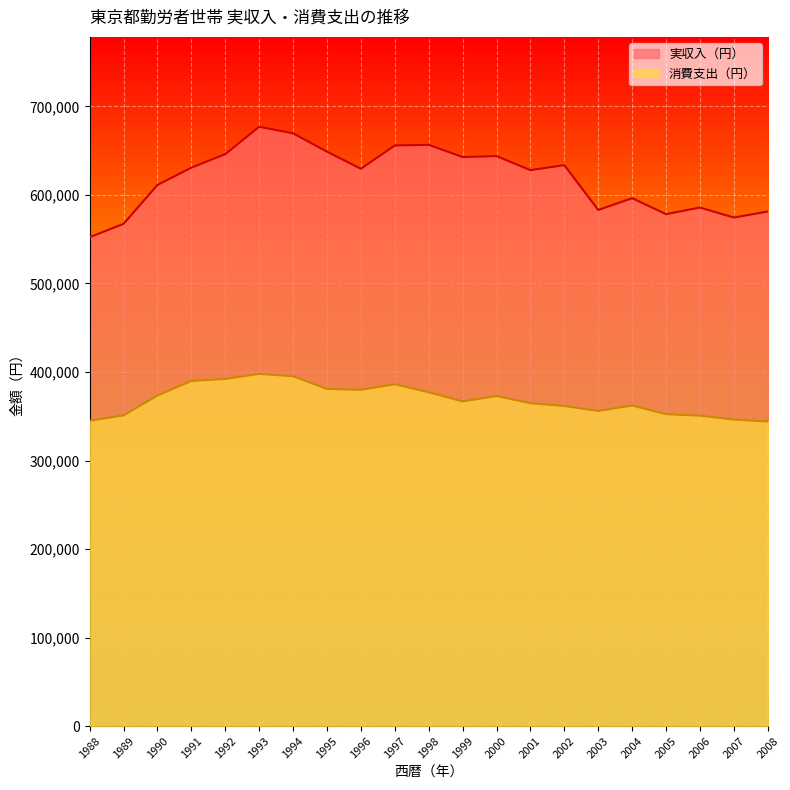

What is the average value of the 実収入（円） series?

618753